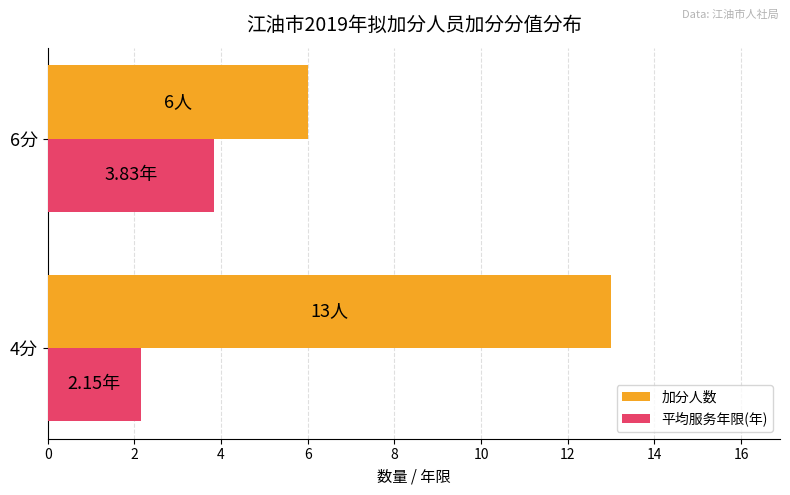

How many values in the 平均服务年限(年) series are below 3?

1